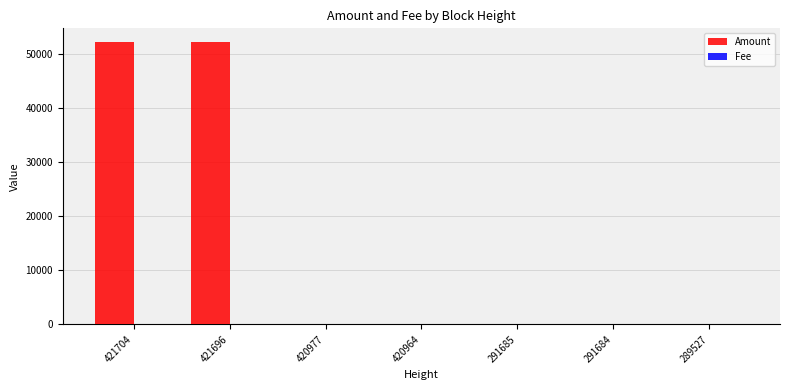

What is the greatest value displayed?

52108.8